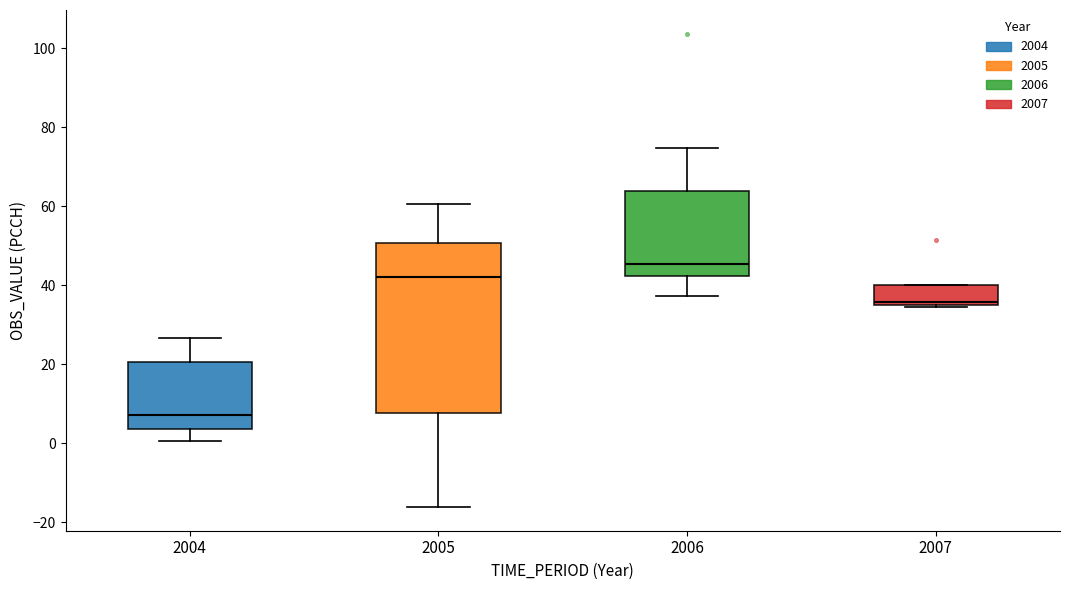

Which box has the highest median line?

2006